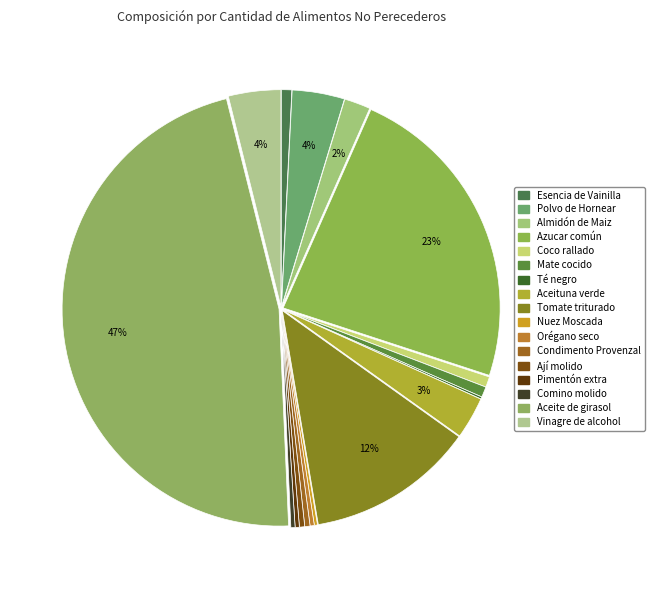

Do Tomate triturado and Aceite de girasol together represent more than half of the pie?

Yes